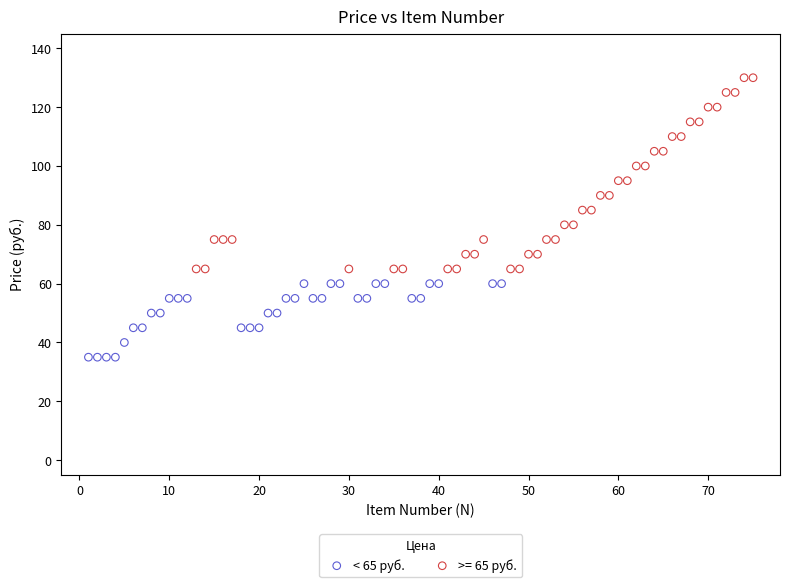

Which series has the widest spread of Y values?

>= 65 руб.